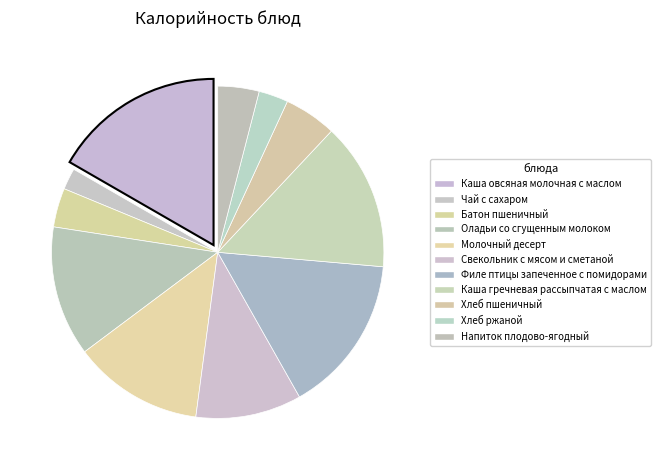

What percentage is the Батон пшеничный slice, to the nearest percent?

4%